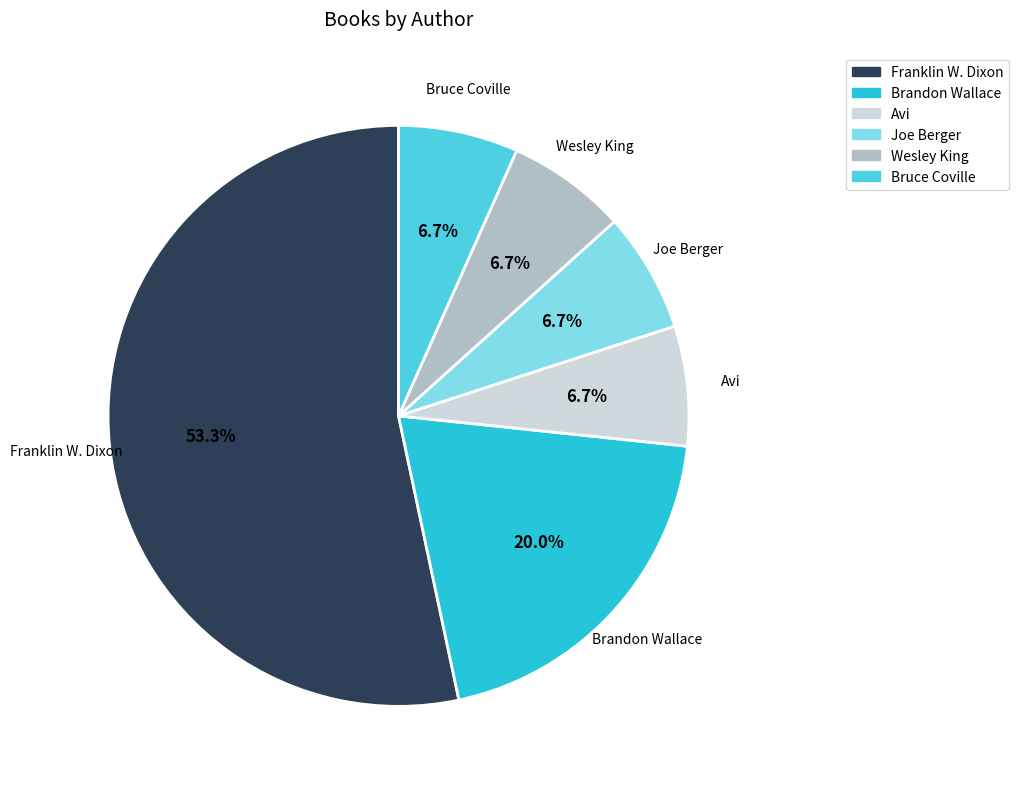

What percentage is the Brandon Wallace slice, to the nearest percent?

20%